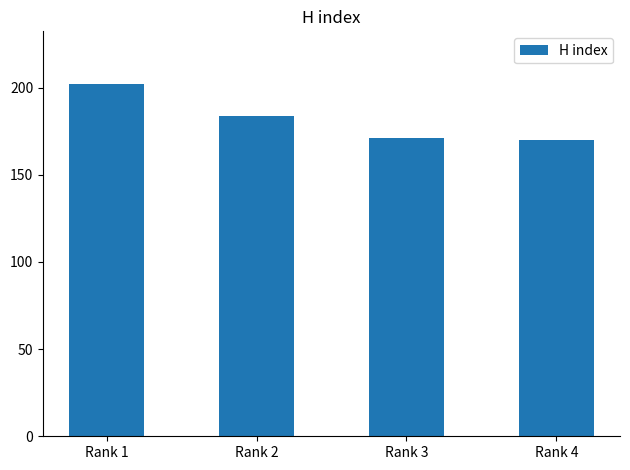

What is the difference between the maximum and minimum values?

32